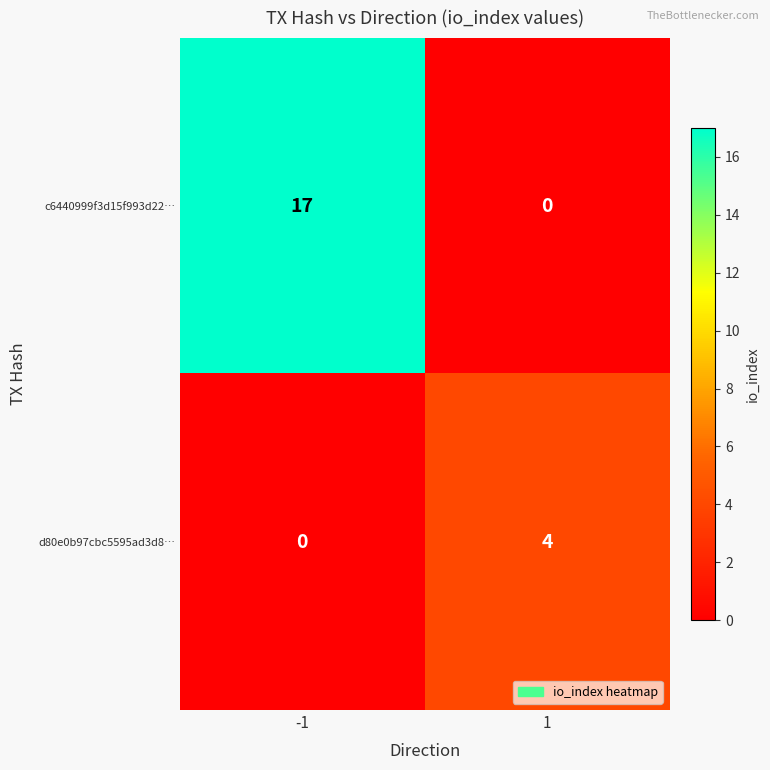

Reading left to right, transcribe all the data shown in this chart.

c6440999f3d15f993d22…: -1=17	1=0
d80e0b97cbc5595ad3d8…: -1=0	1=4